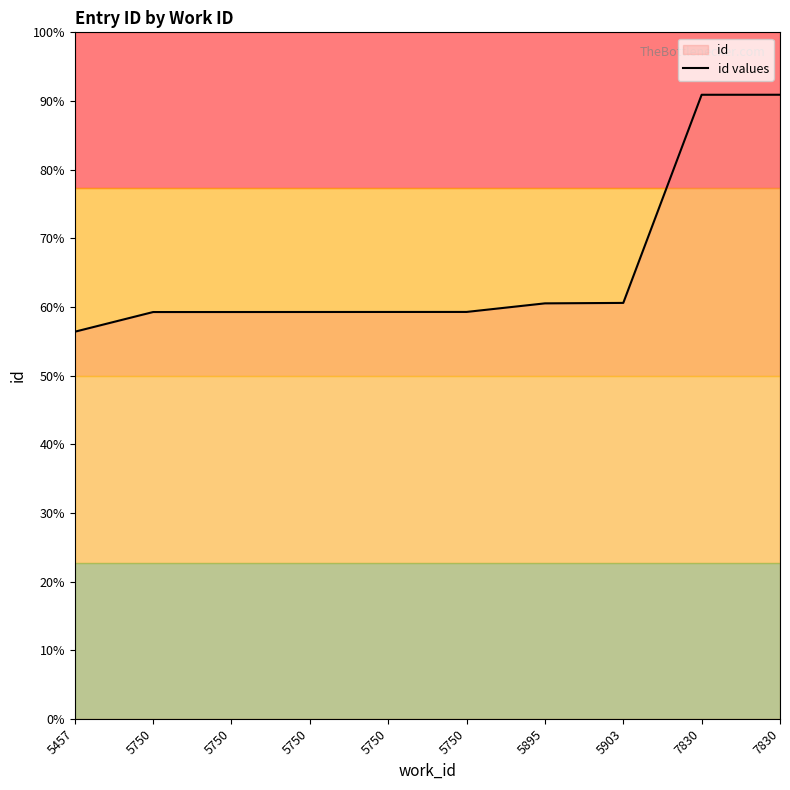

True or false: the data shows 15327 at 5750.

True